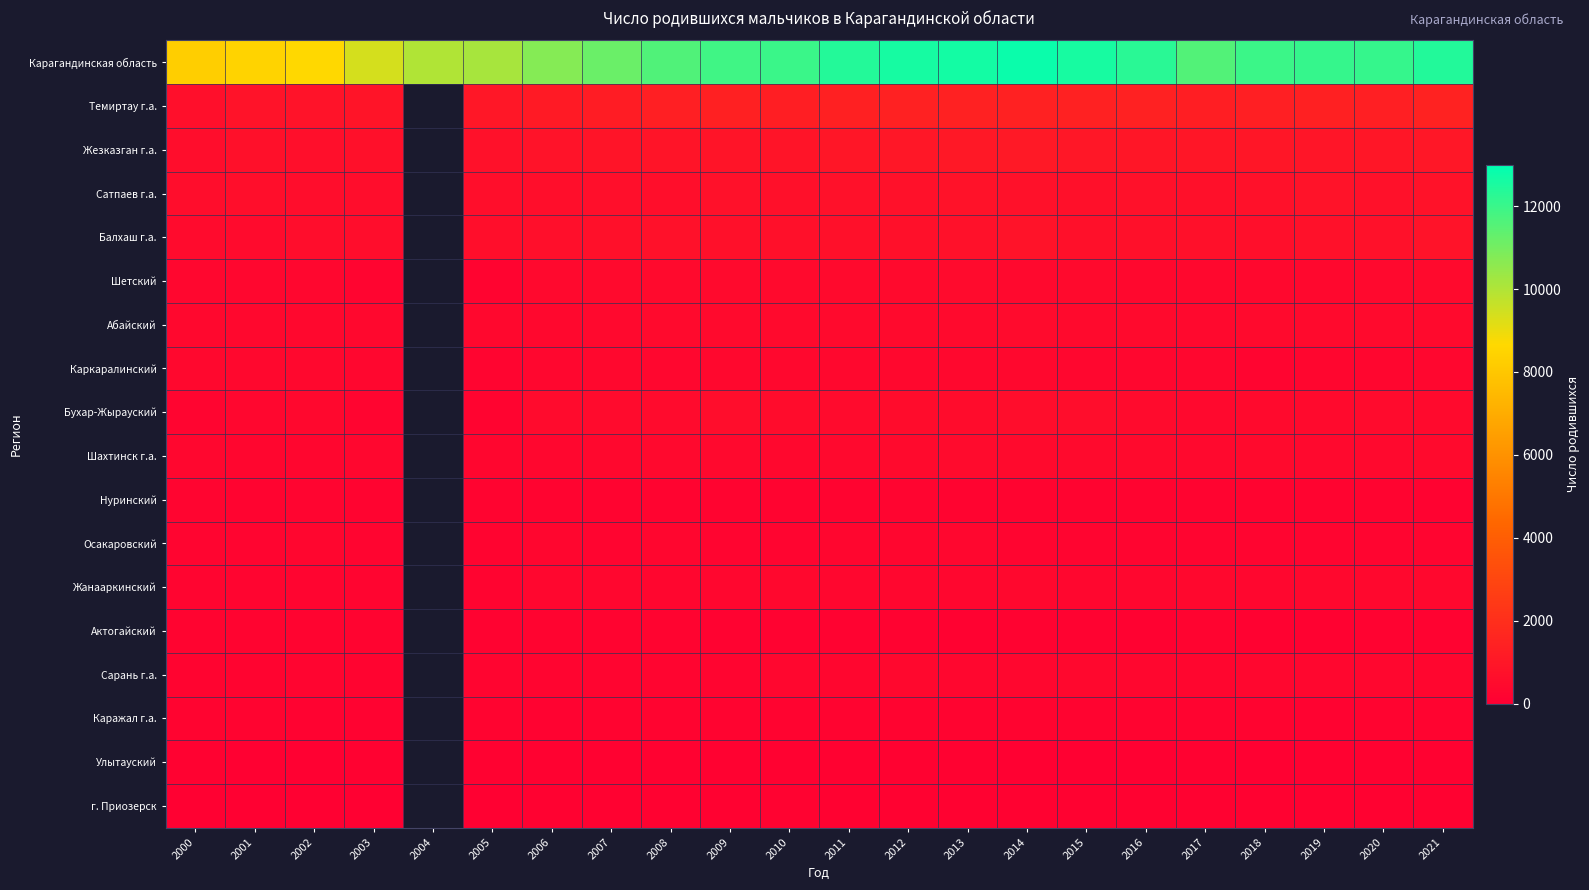

Rank the series by their maximum value, from lowest to highest.

Улытауский, г. Приозерск, Актогайский, Каражал г.а., Нуринский, Осакаровский, Сарань г.а., Жанааркинский, Каркаралинский, Шетский, Абайский, Шахтинск г.а., Бухар-Жырауский, Сатпаев г.а., Балхаш г.а., Жезказган г.а., Темиртау г.а., Карагандинская область